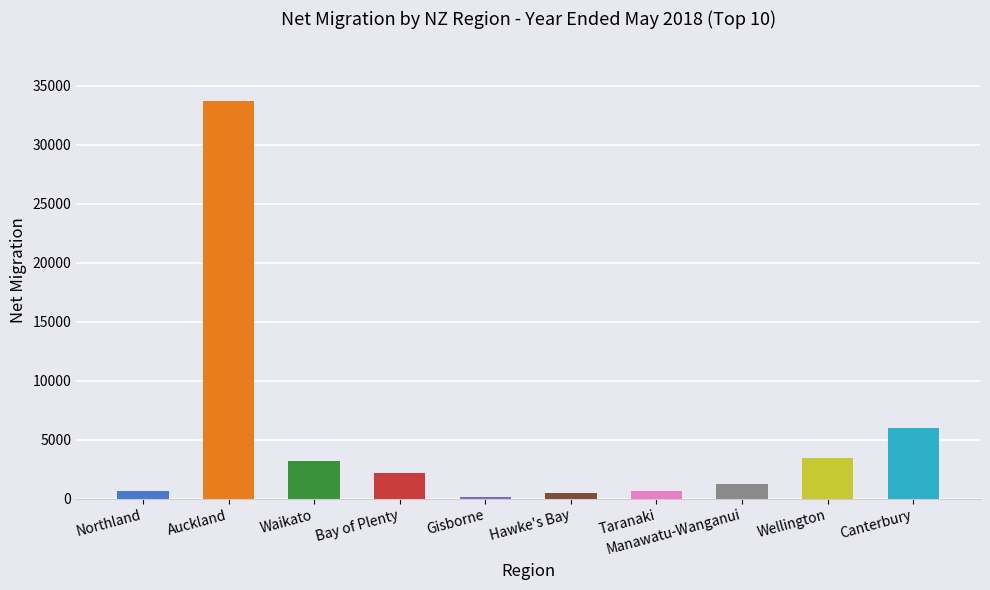

The value at Manawatu-Wanganui is 1228. True or false?

True